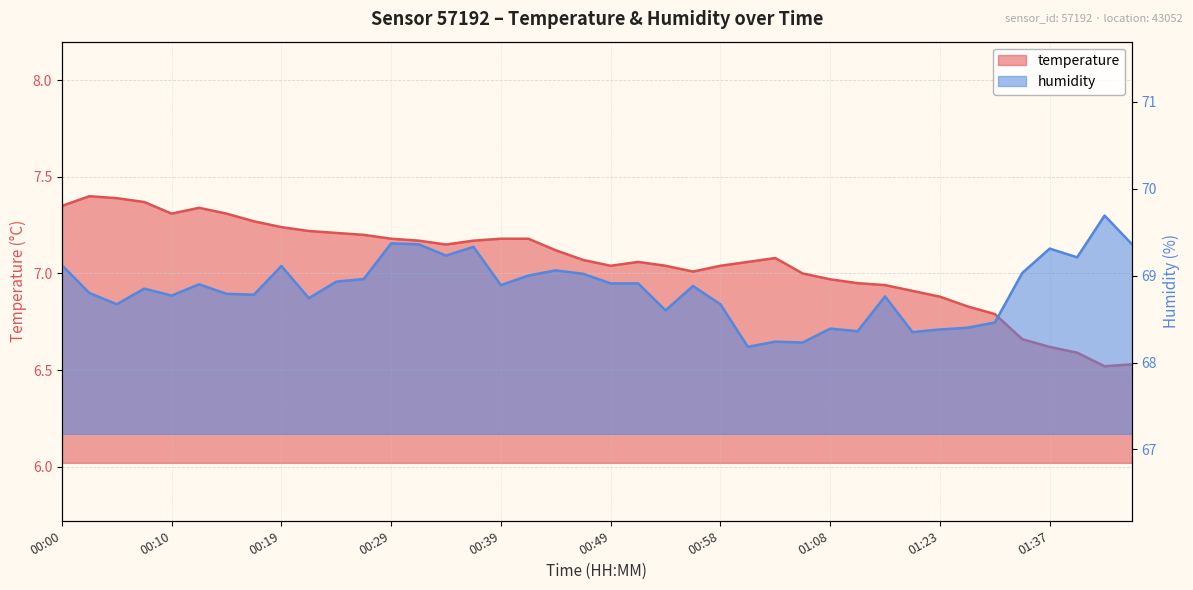

At which label does temperature first exceed 7?

00:00